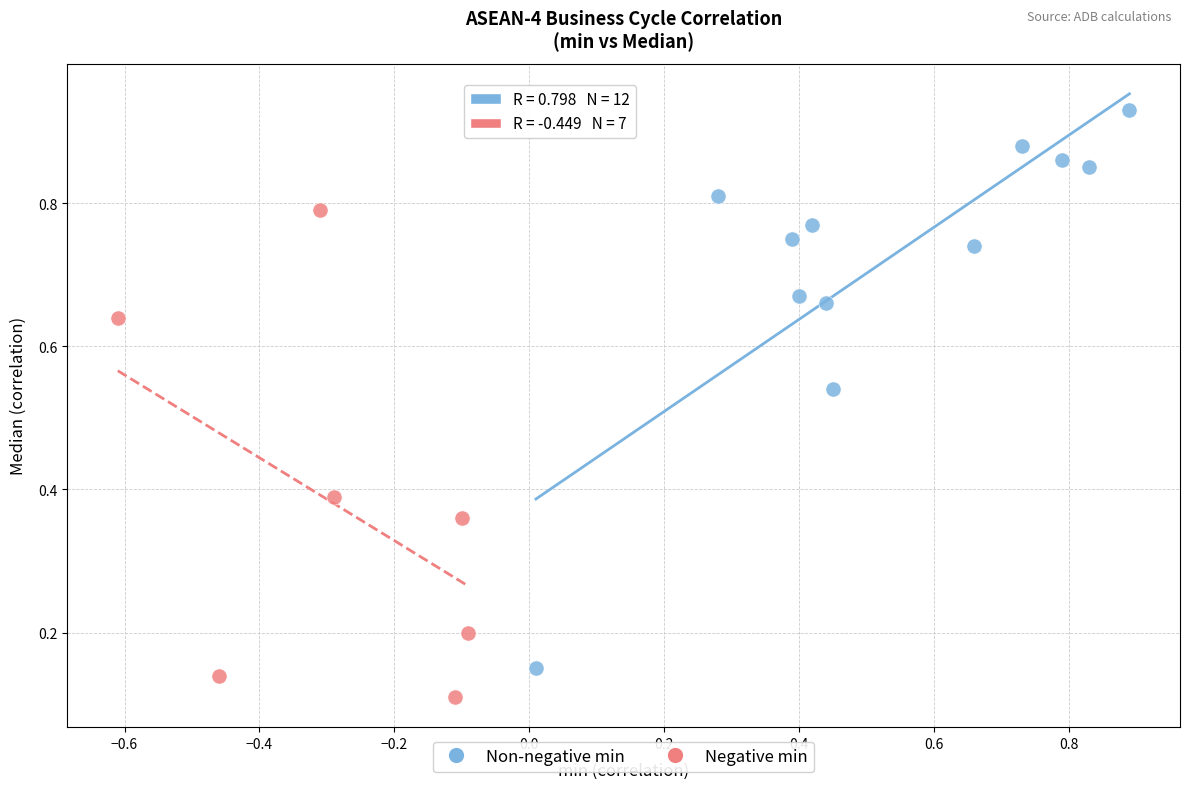

Which series contains the lowest Y value?

Negative min